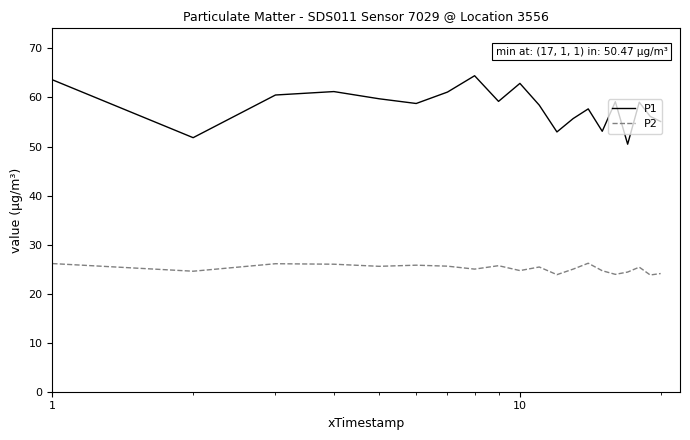

List the series in order of their peak value, lowest first.

P2, P1